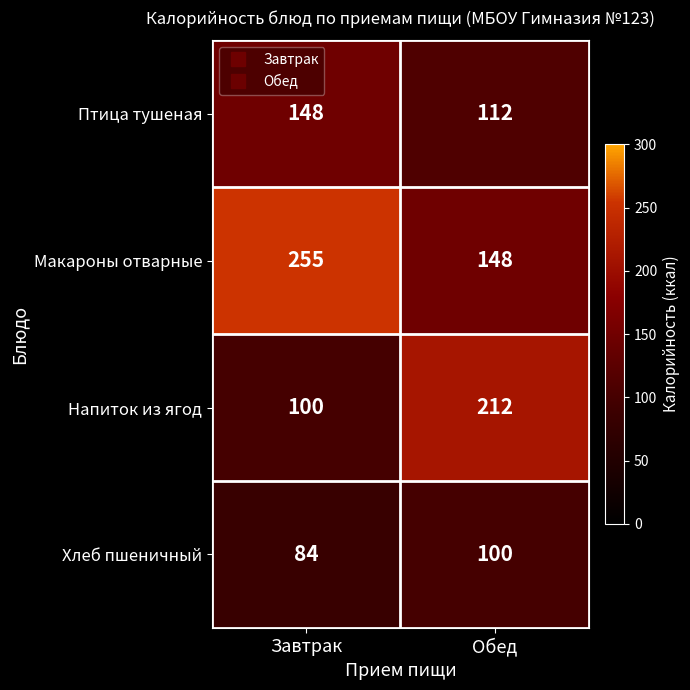

Which label corresponds to the largest value in the chart?

Завтрак